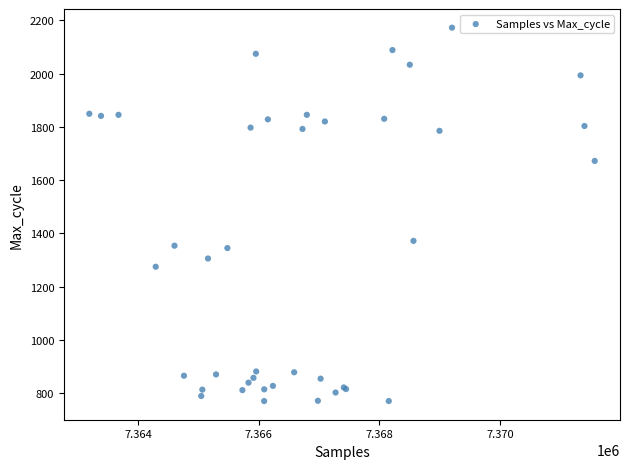

What Y value in the scatter plot is closest to 1471?

1372